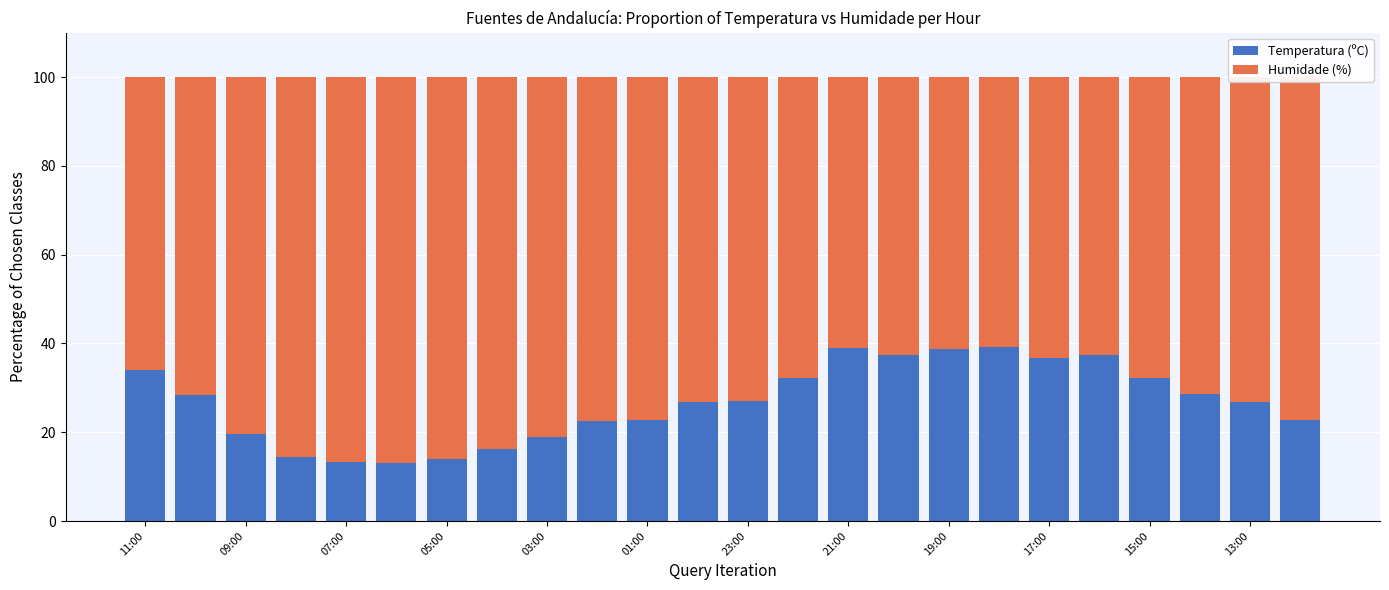

What is the maximum value for Temperatura (ºC)?

39.3